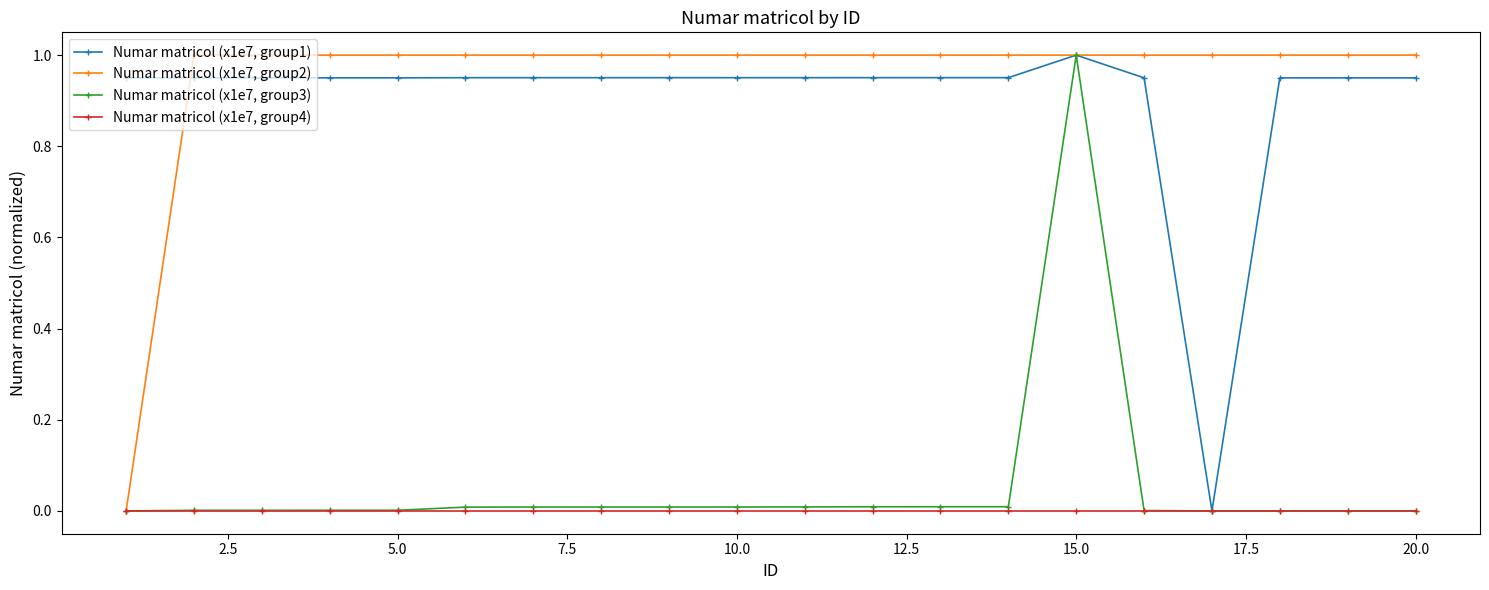

True or false: Numar matricol (x1e7, group3) has more than 0 points higher than both neighbors.

True